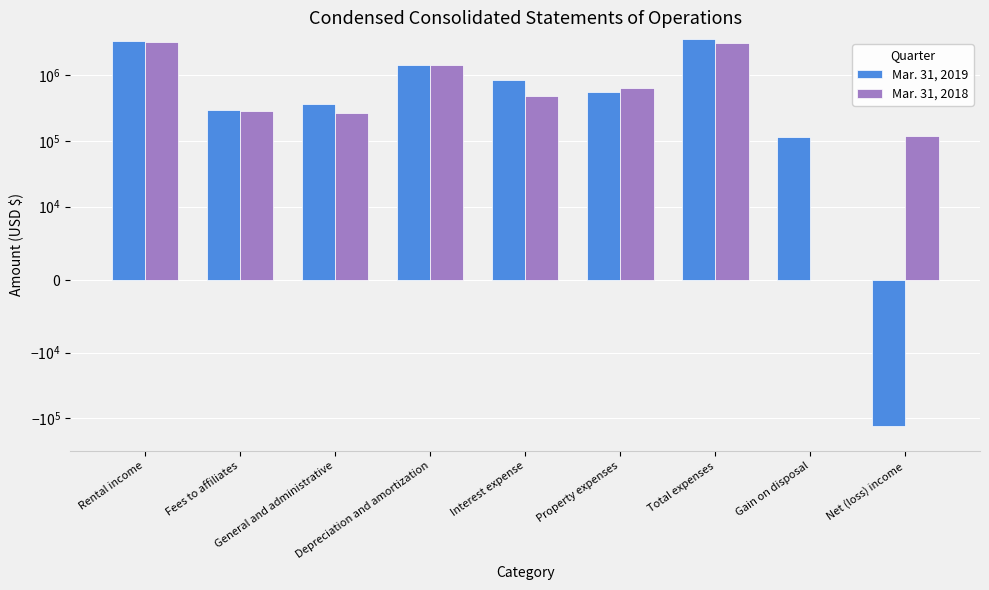

List the labels in order of Mar. 31, 2018 value, smallest first.

Gain on disposal, Net (loss) income, General and administrative, Fees to affiliates, Interest expense, Property expenses, Depreciation and amortization, Total expenses, Rental income